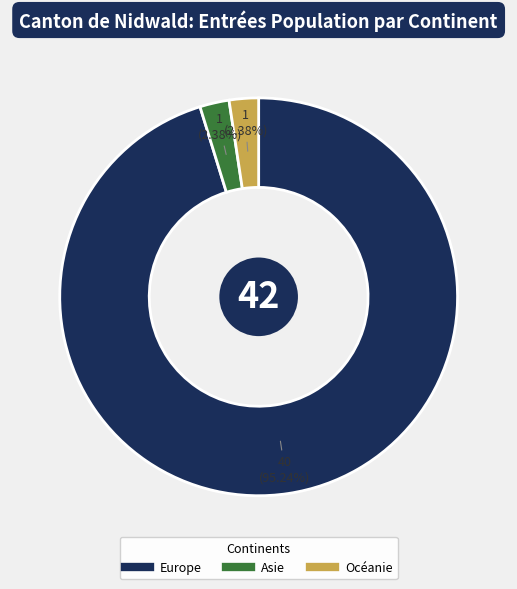

Which category accounts for the majority?

Europe